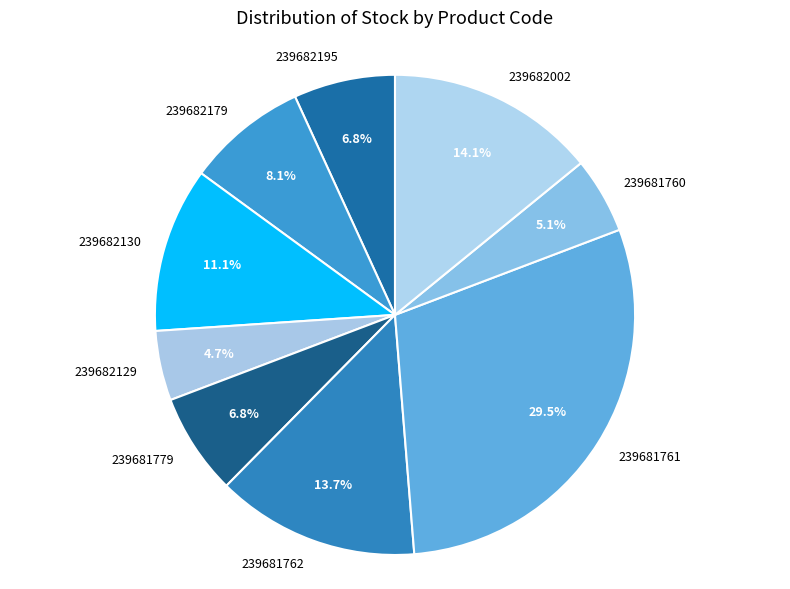

Which has a higher value, 239682129 or 239681761?

239681761